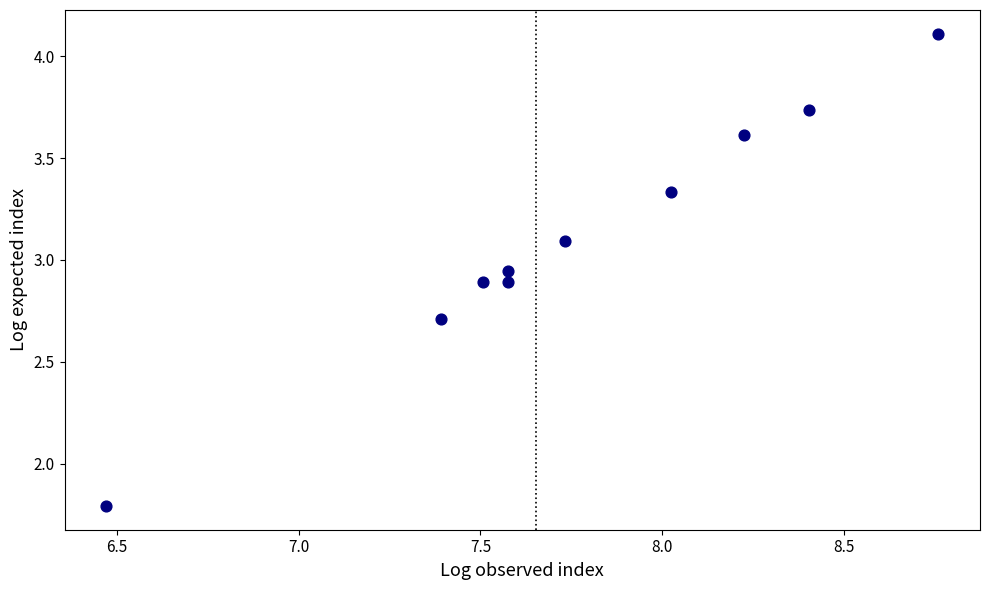

What is the range of X values (max minus min)?

2.3